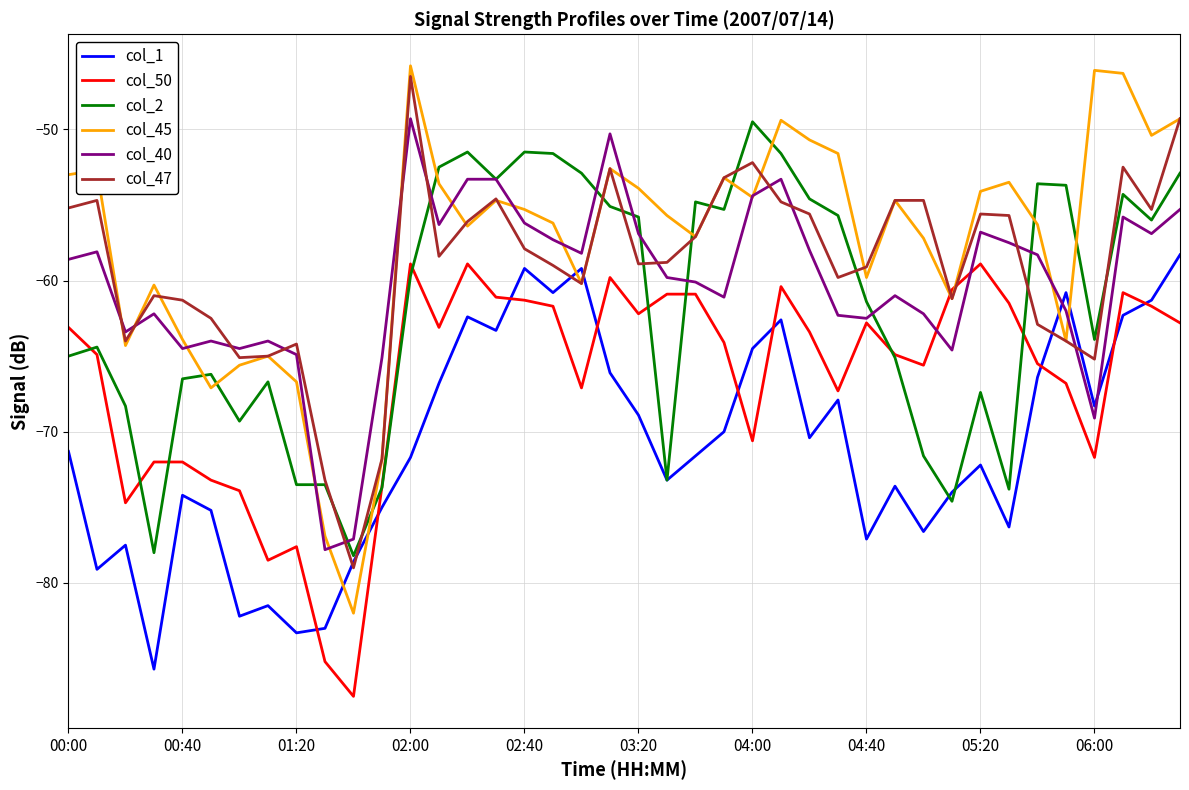

What is the highest value of the col_47 series?

-46.5